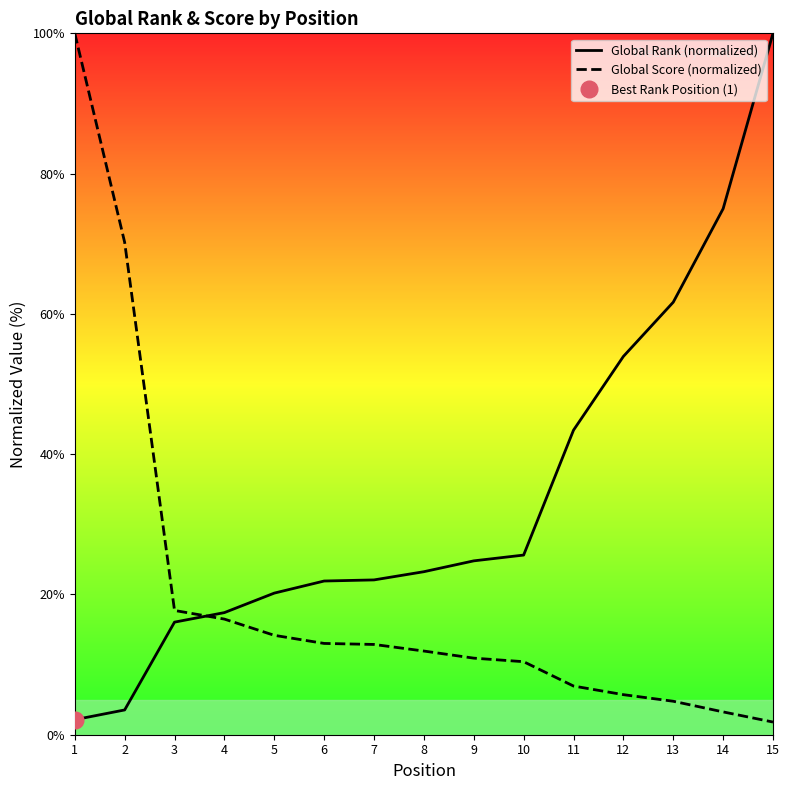

Is the value of Global Rank (normalized) at 4 greater than the value of Global Score (normalized) at 6?

Yes